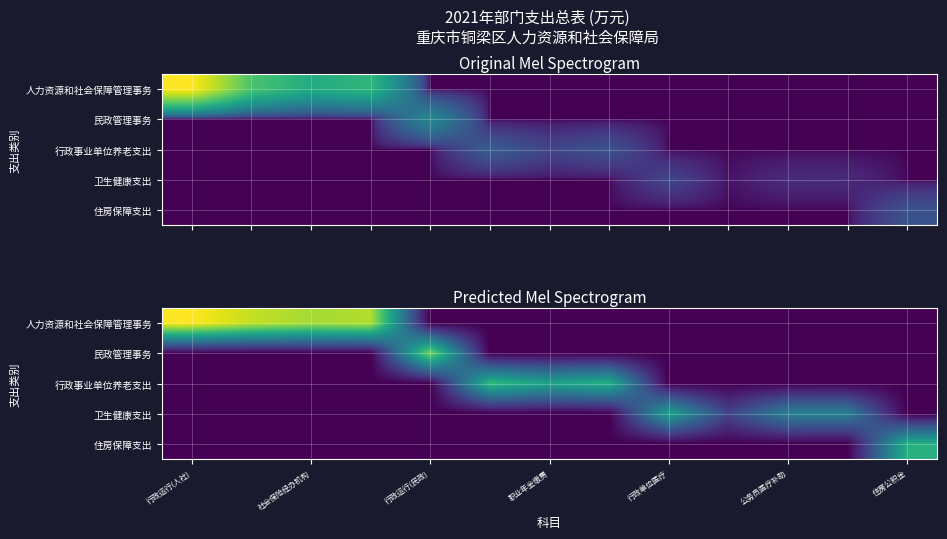

Which category has the lowest value in the 民政管理事务 series?

行政运行(人社)